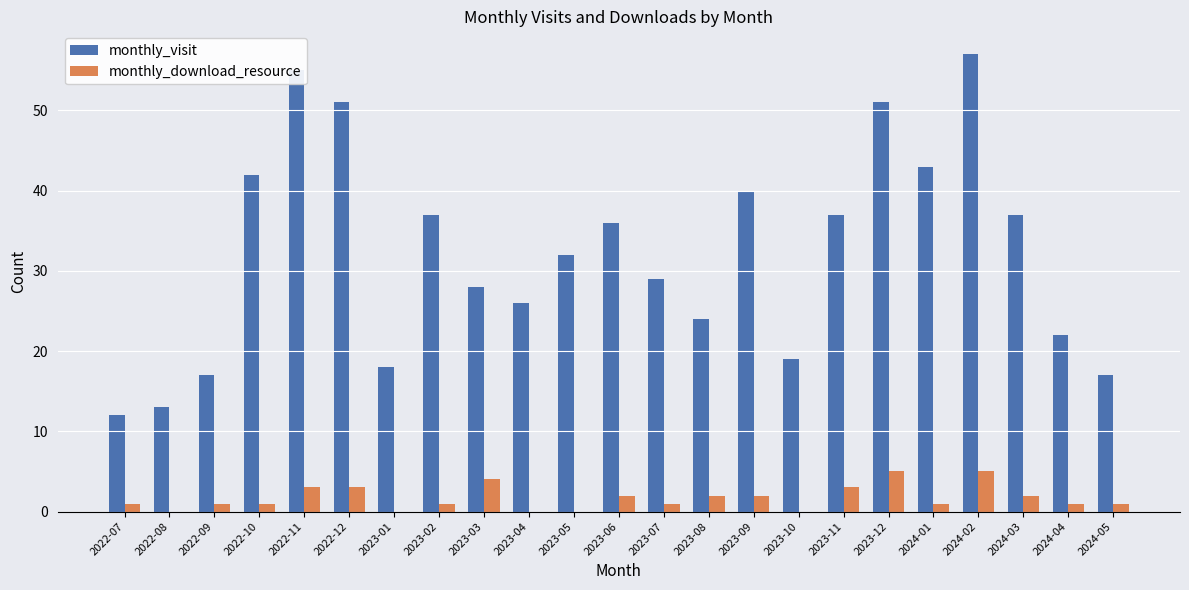

Which series has the largest total across all categories?

monthly_visit